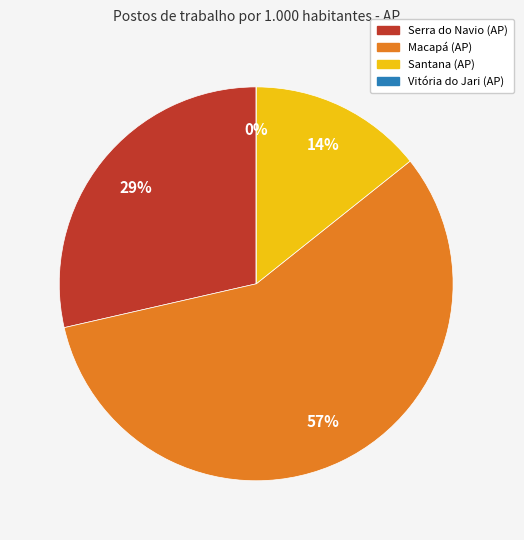

Count the number of slices in the pie.

4